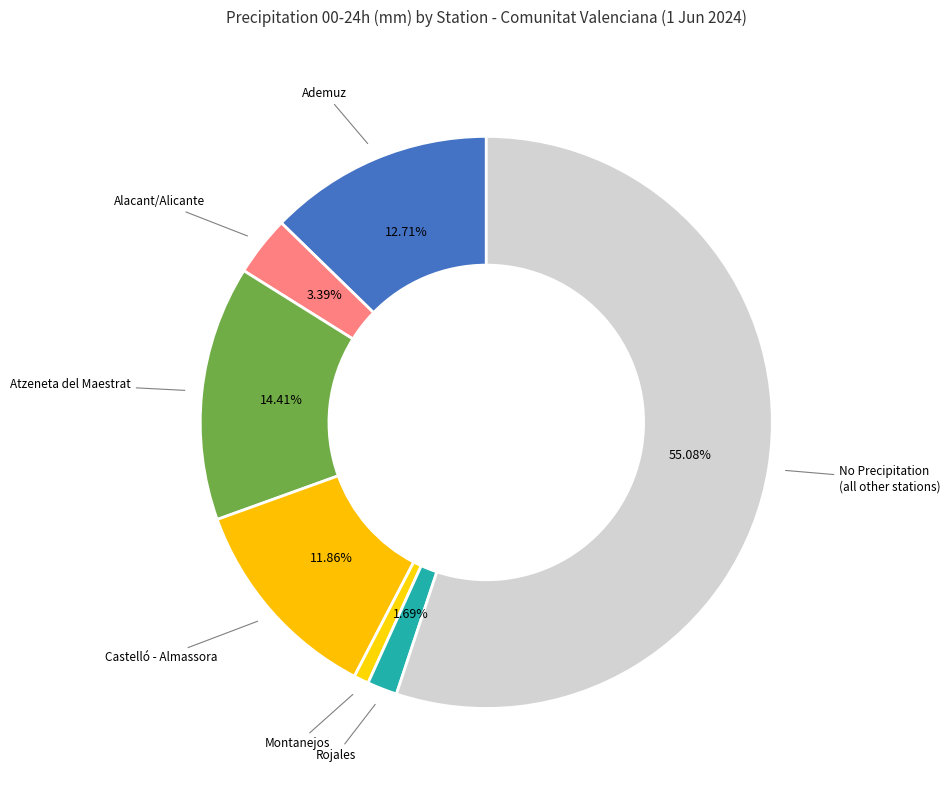

Count the number of slices in the pie.

7